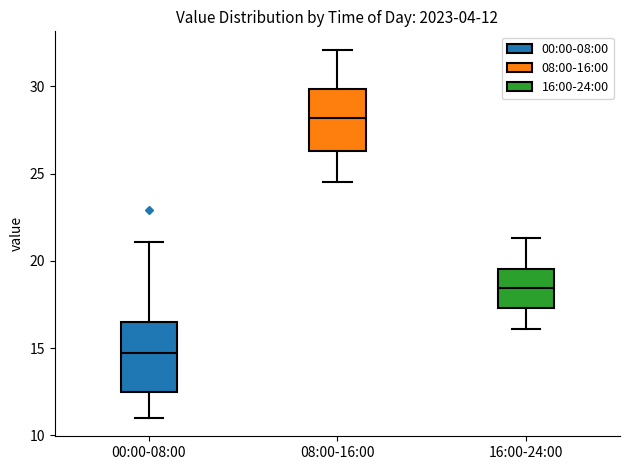

Which box has the highest median line?

08:00-16:00